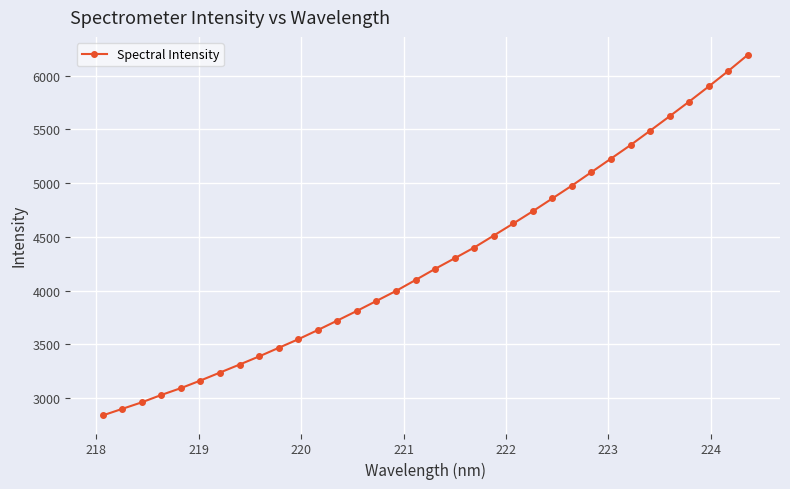

What is the greatest value displayed?

6193.3